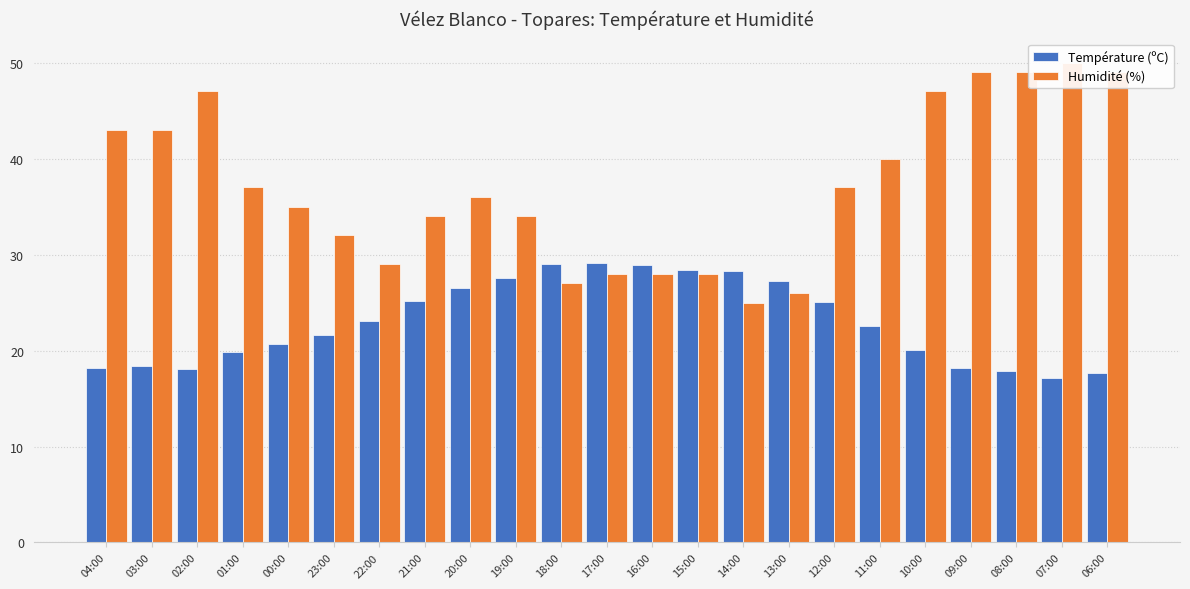

At 17:00, list the series in order from smallest to largest.

Humidité (%), Température (ºC)